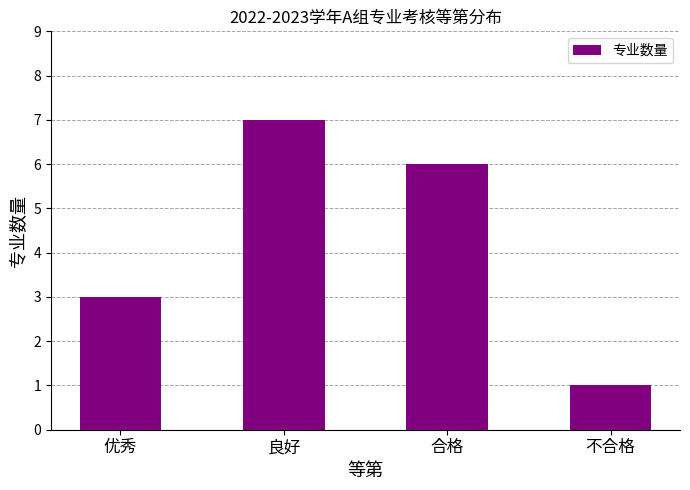

What is the sum of the values at 不合格 and 良好?

8